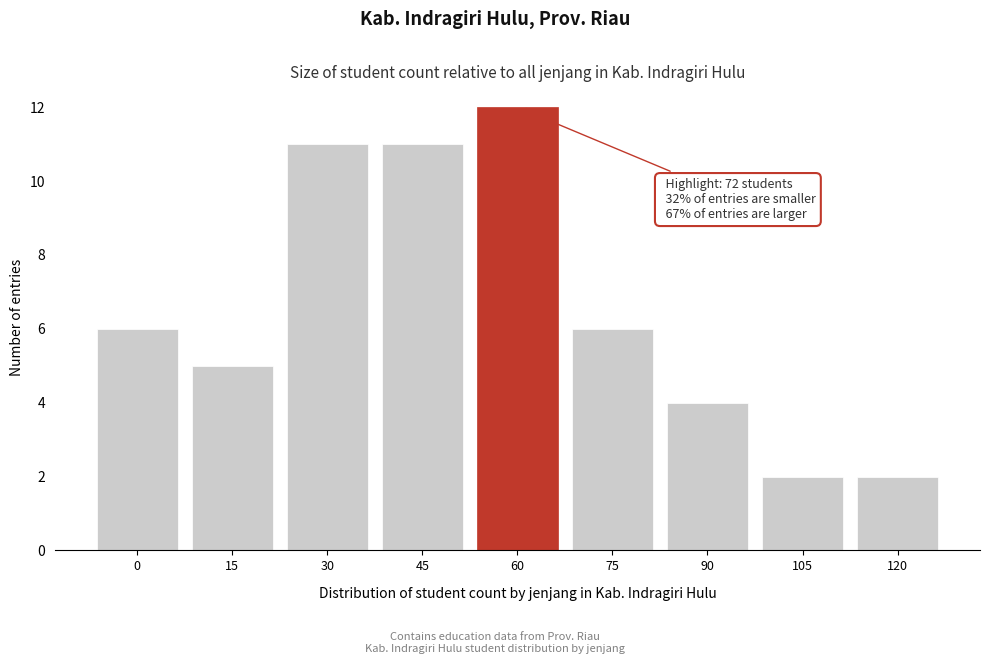

Reading left to right, what are all the values shown in this chart?

6	5	11	11	12	6	4	2	2